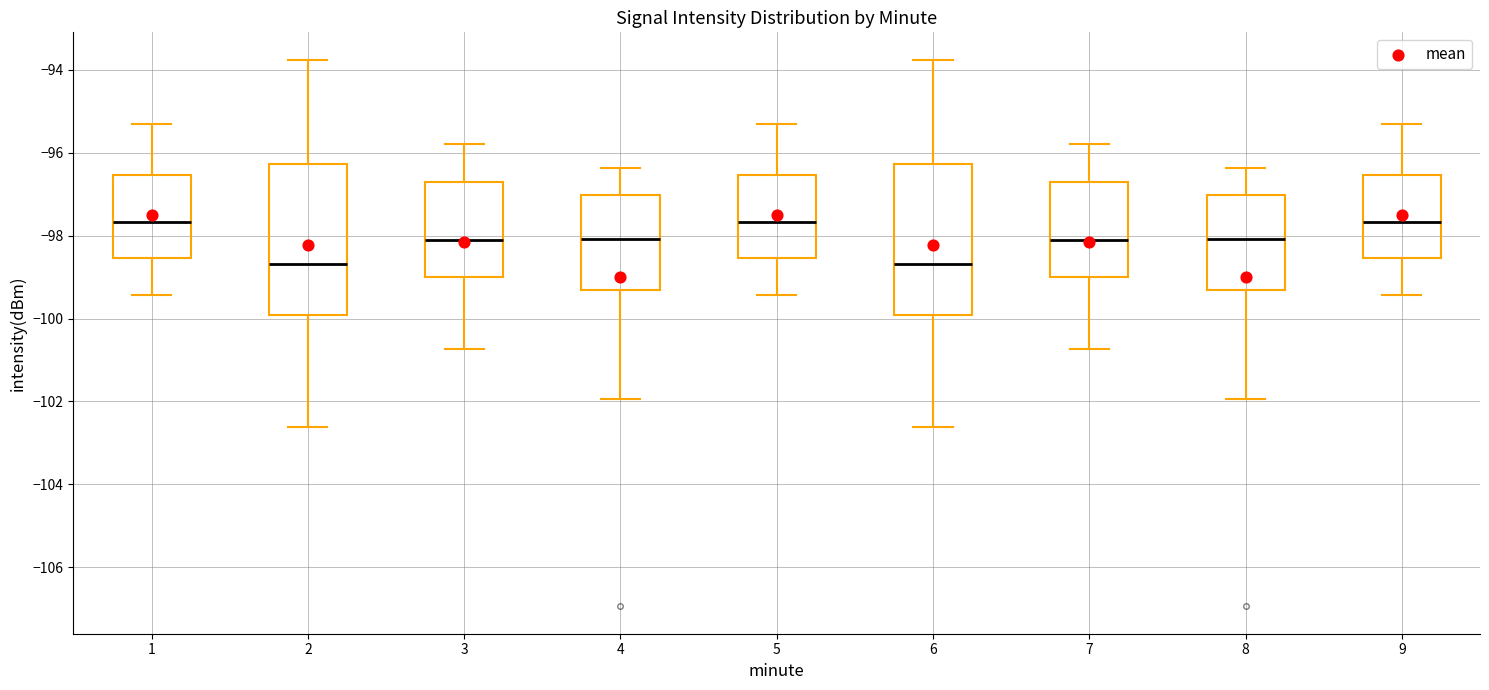

Where does the upper whisker of the box at x = 9 end on the y-axis? The values are not printed on the chart, so give them approximately, as read against the axis.

-95.4